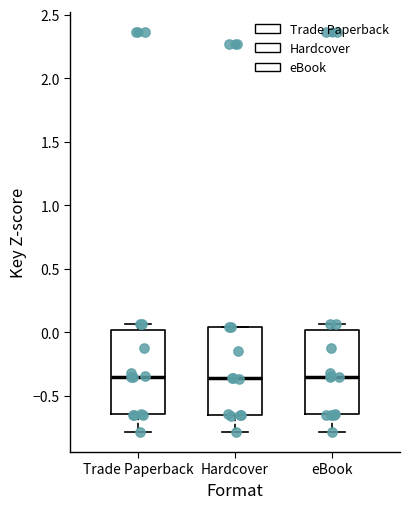

Where is the lower edge of the box for eBook on the y-axis? The values are not printed on the chart, so give them approximately, as read against the axis.

-0.65